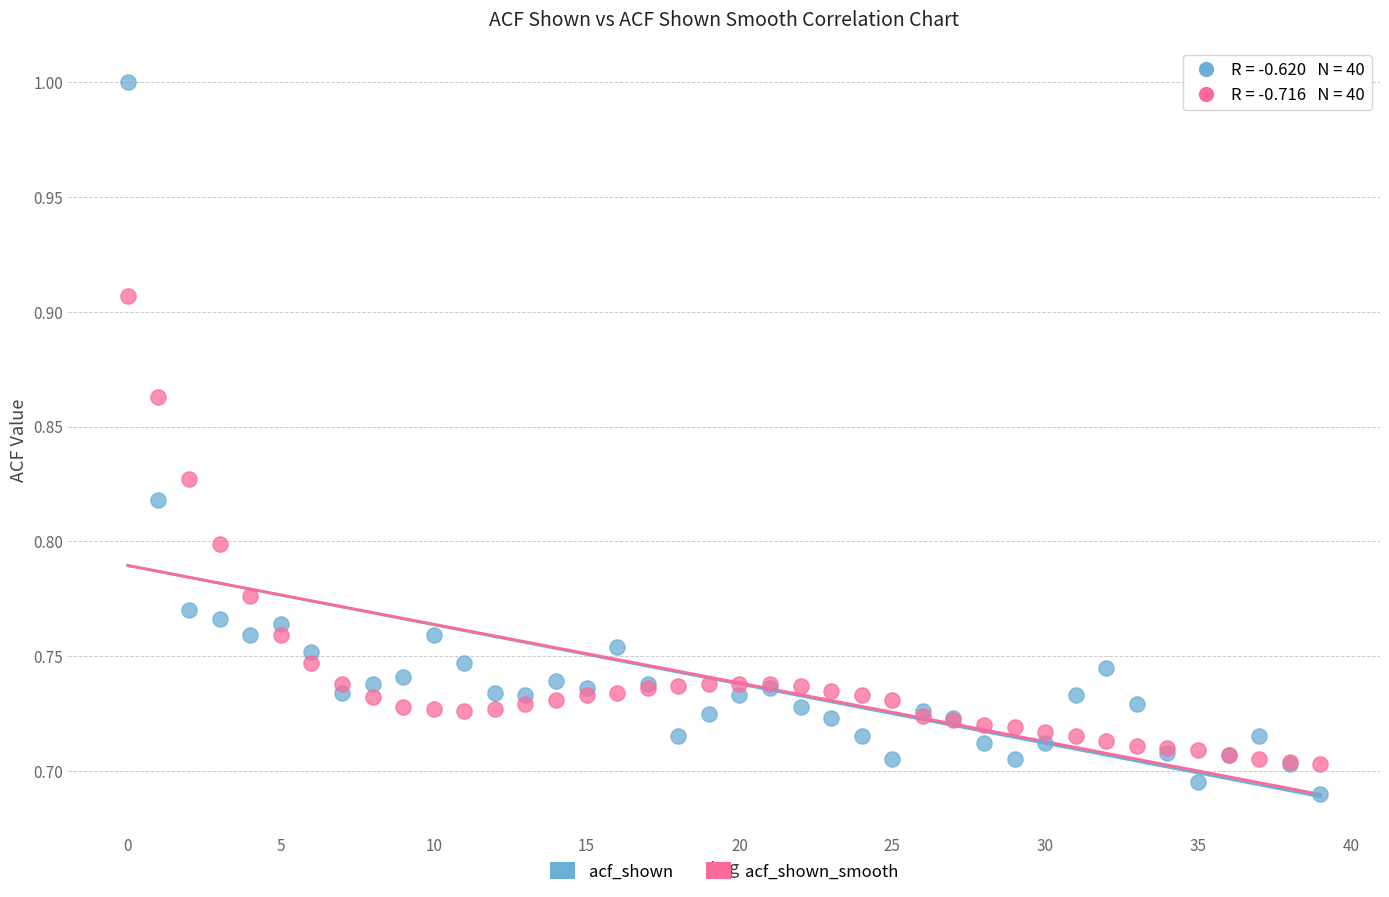

Which series has the widest spread of Y values?

acf_shown